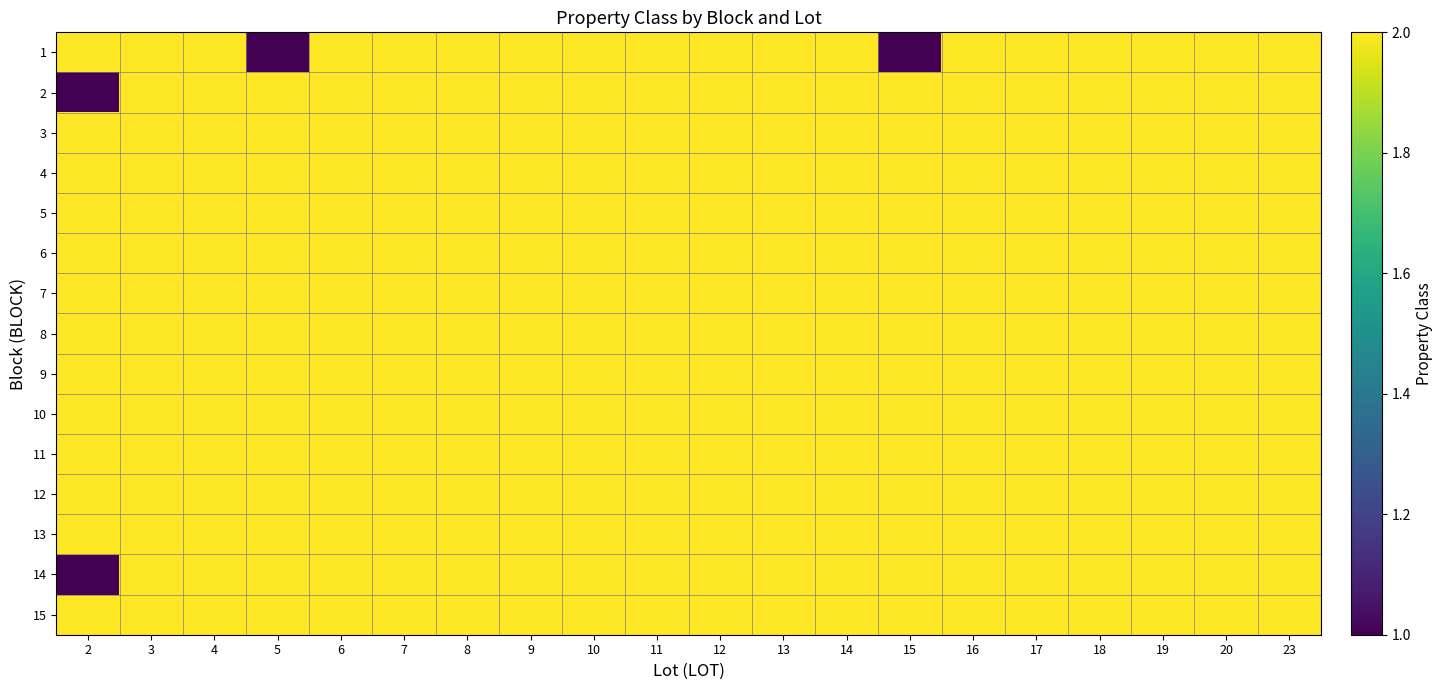

How many series are shown in this chart?

15